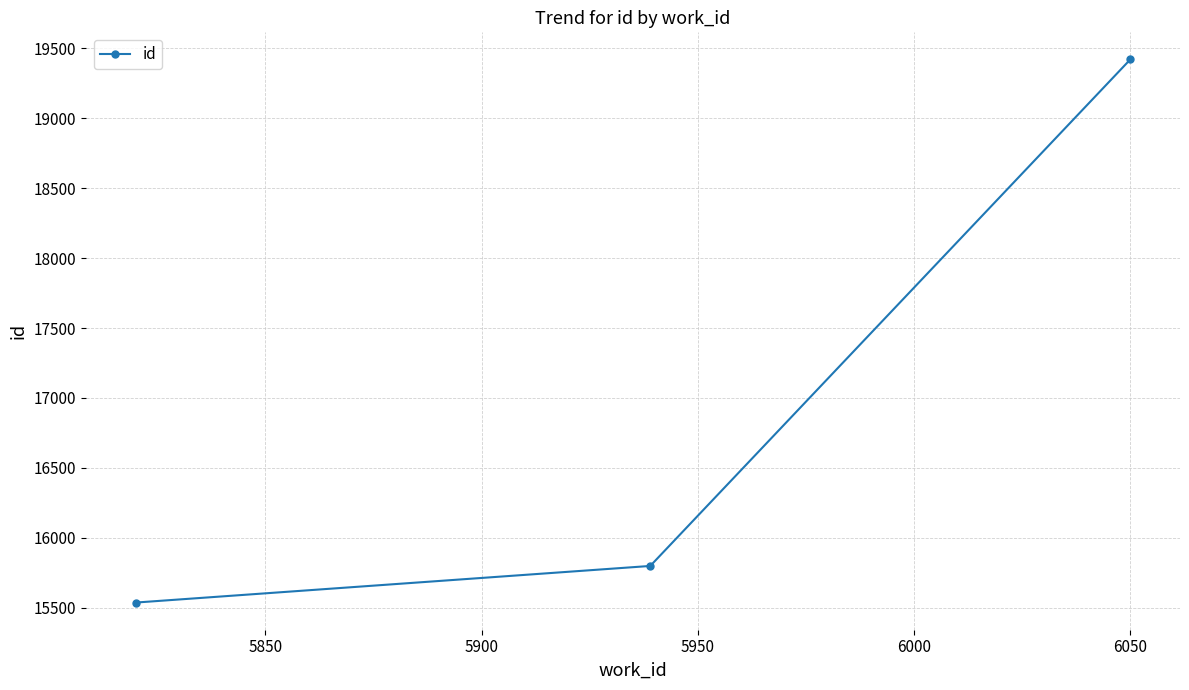

What is the difference between the maximum and second lowest values?

3623